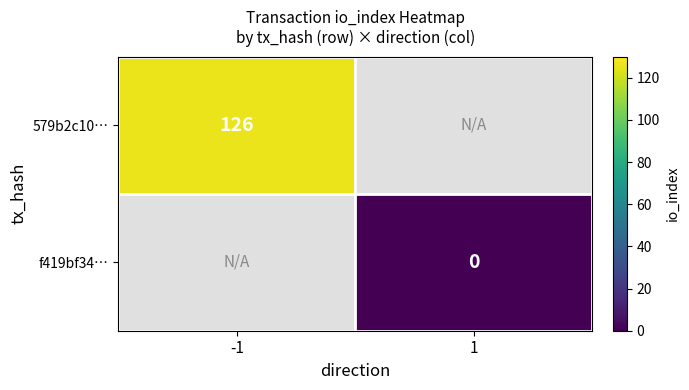

The 579b2c10… series shows 126 at -1. True or false?

True